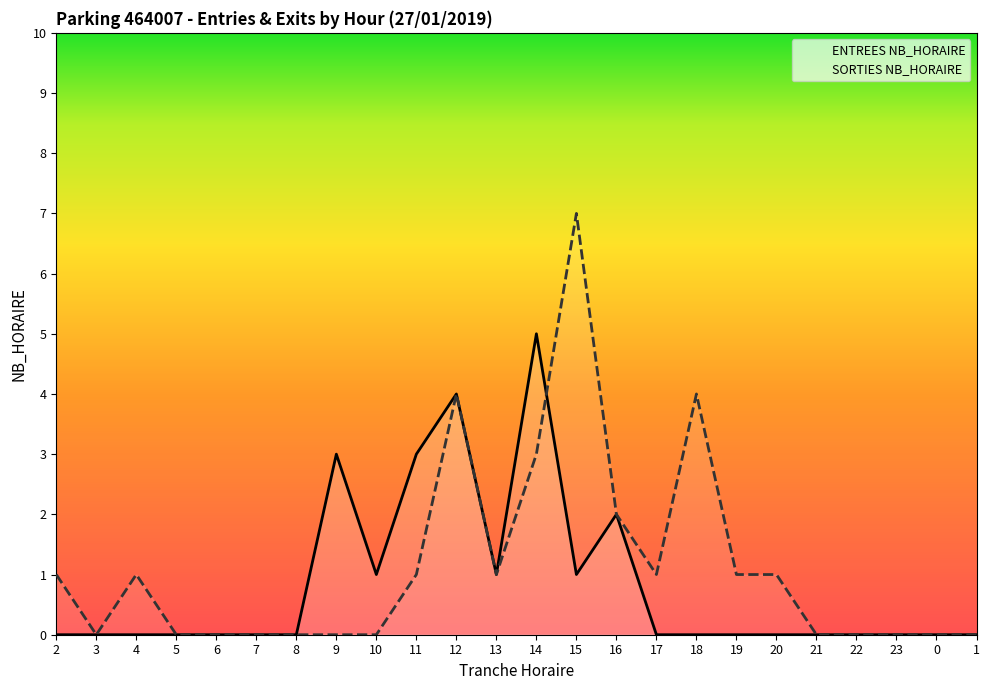

At which label does SORTIES NB_HORAIRE first exceed 1?

12